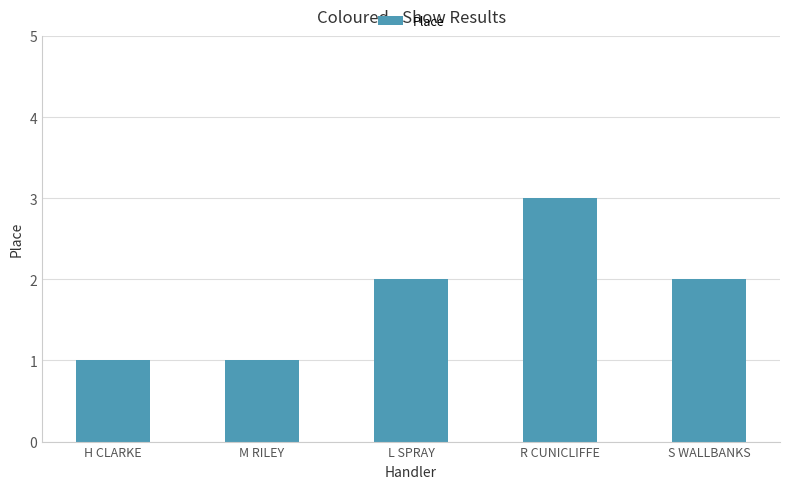

How many data points are less than 2?

2